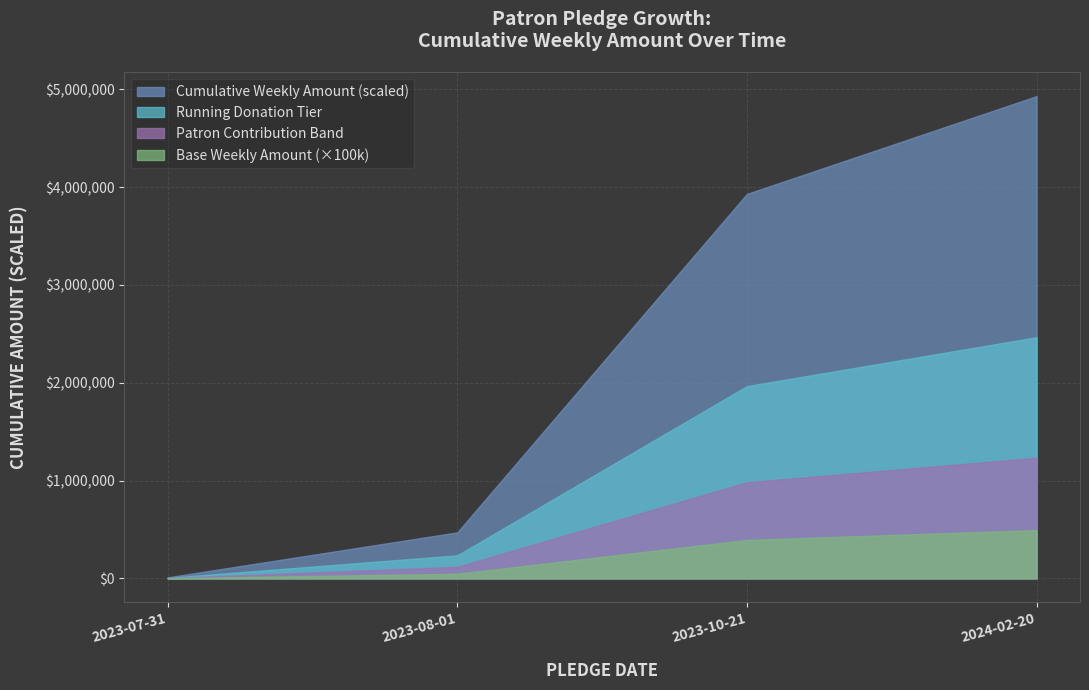

What is the maximum value shown in the chart?

4930000